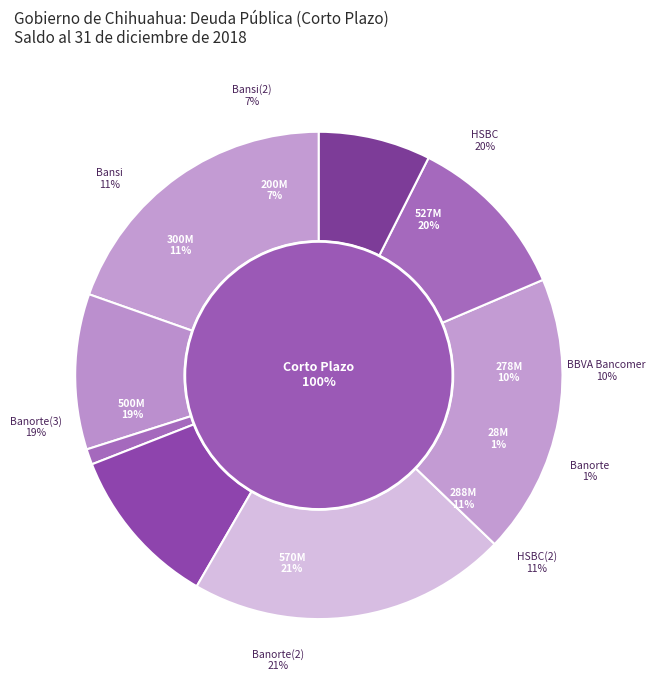

What is the ratio of the value at Banorte(2) to the value at BBVA Bancomer?

2.1